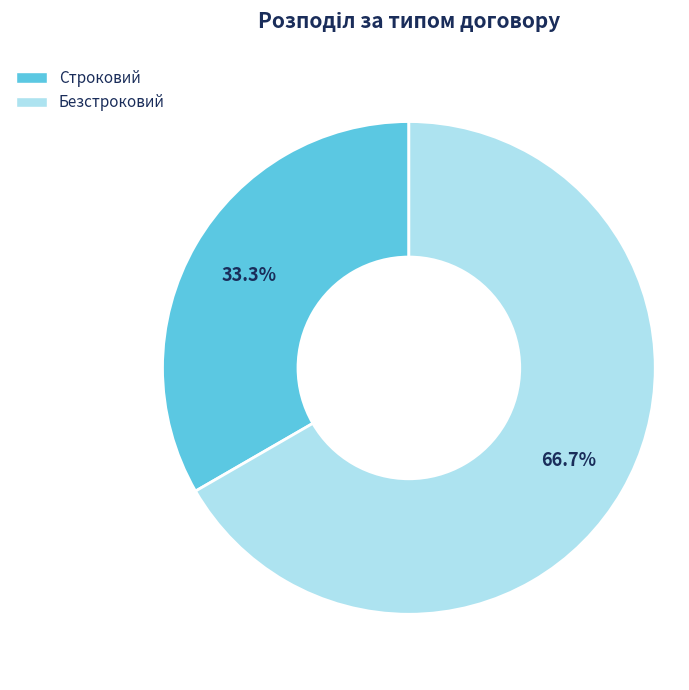

The Безстроковий slice represents 67% of the pie. True or false?

True